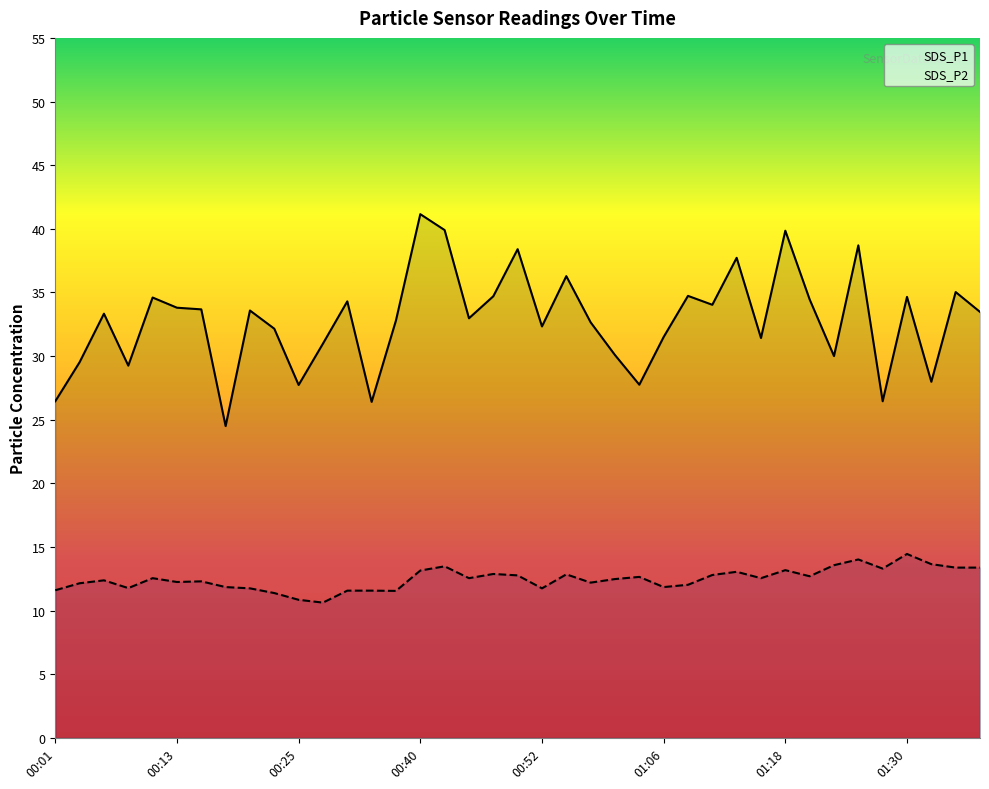

True or false: SDS_P1 has more than 2 points higher than both neighbors.

True